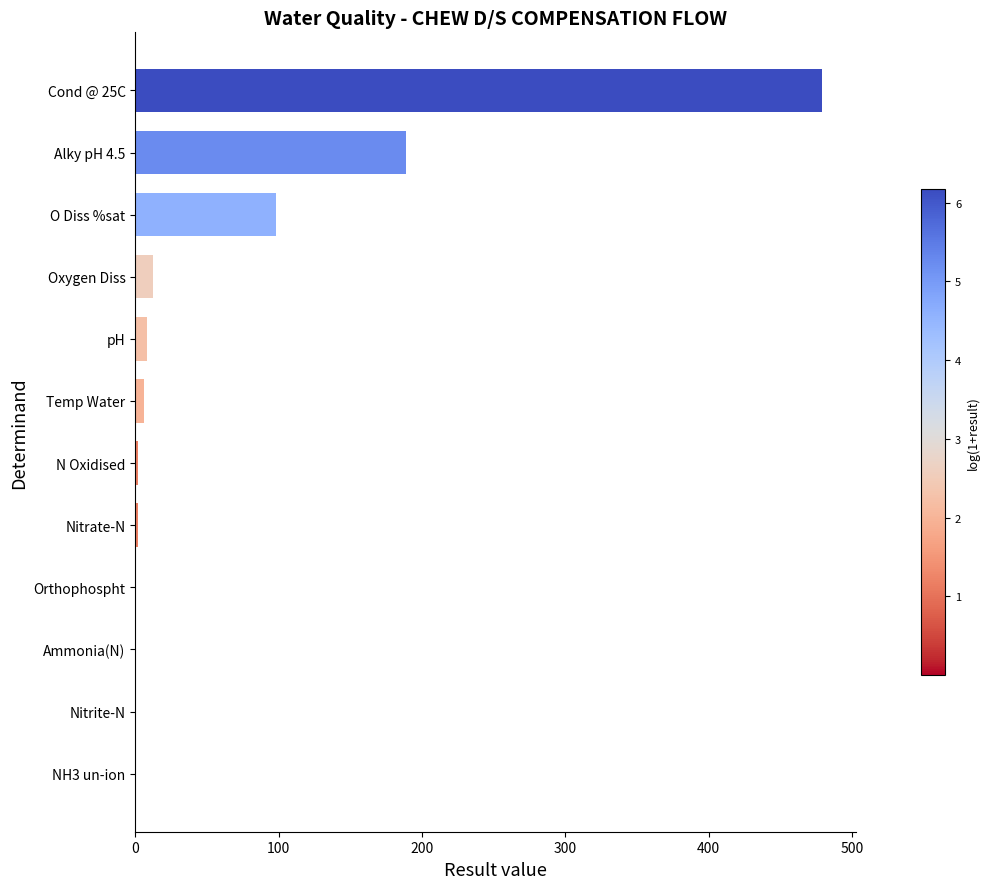

How many data points are above 6?

6